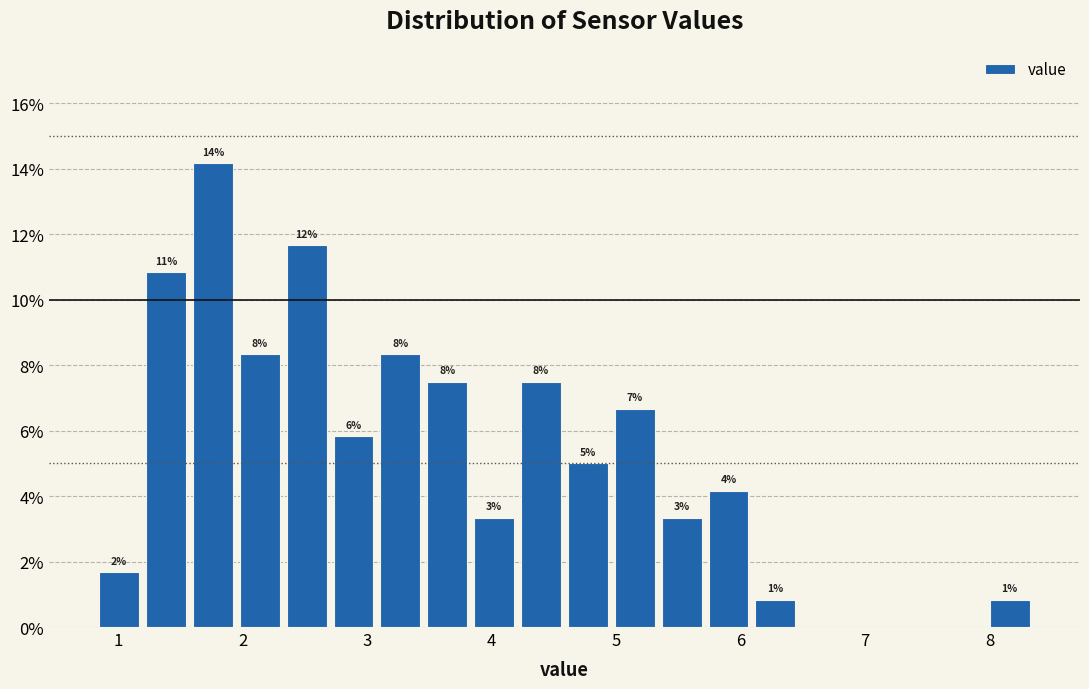

Around what value on the x-axis is the tallest bar? Give the approximate position of its centre, as read against the axis.

1.8